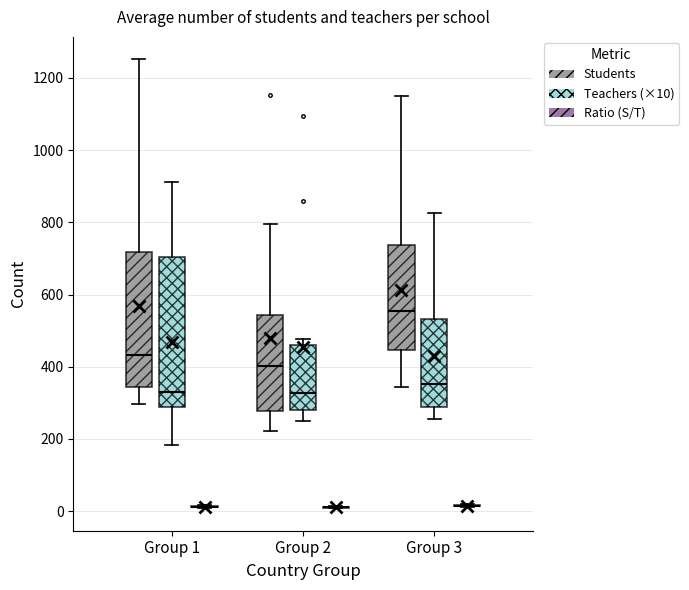

Where does the upper whisker of the box for Group 3 (Students) end on the y-axis? The values are not printed on the chart, so give them approximately, as read against the axis.

1160